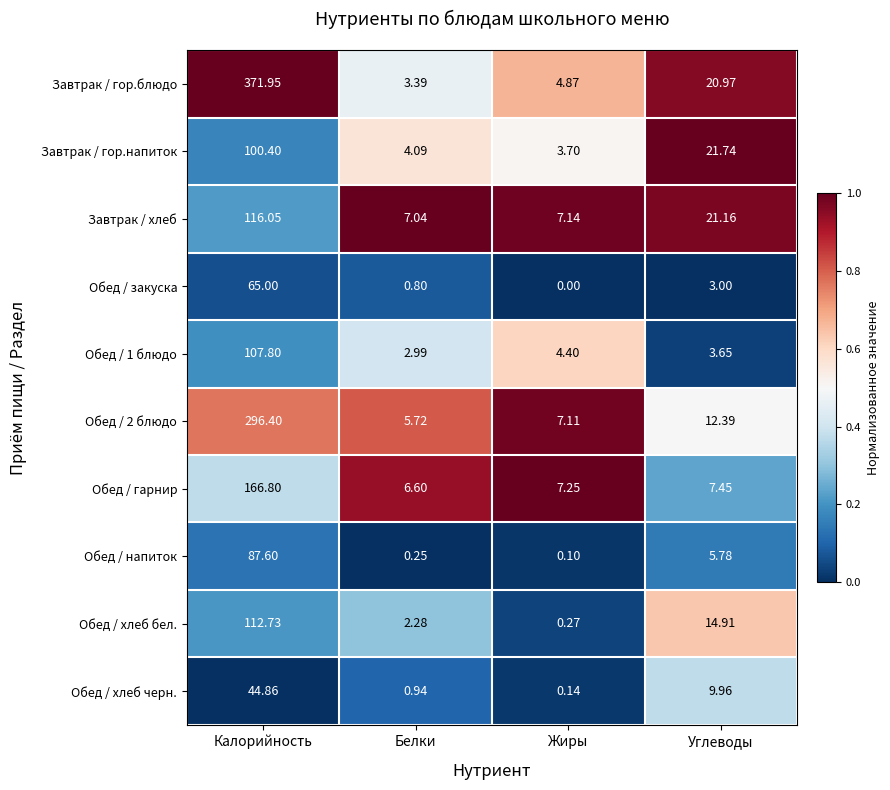

Rank the series at Углеводы from lowest to highest value.

Обед / закуска, Обед / 1 блюдо, Обед / напиток, Обед / гарнир, Обед / хлеб черн., Обед / 2 блюдо, Обед / хлеб бел., Завтрак / гор.блюдо, Завтрак / хлеб, Завтрак / гор.напиток